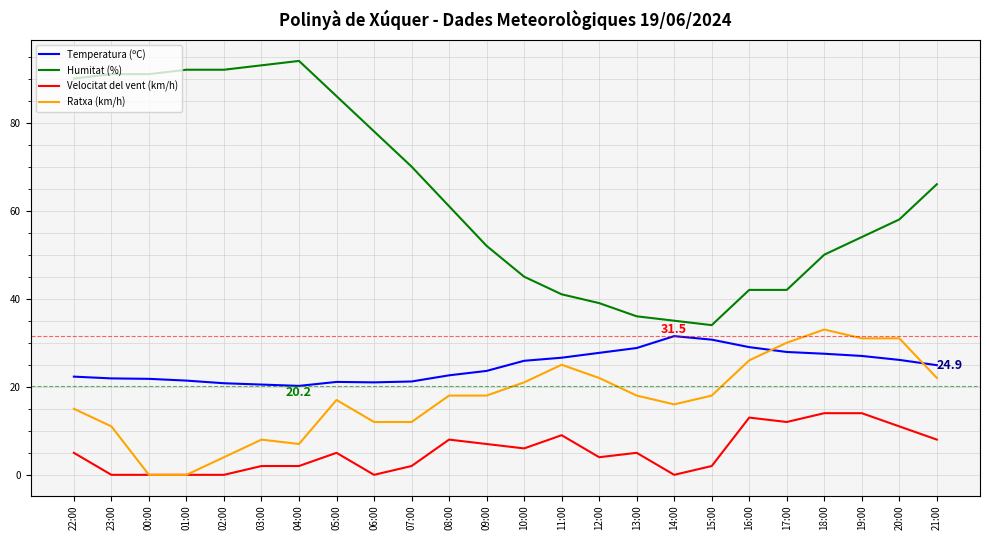

True or false: Velocitat del vent (km/h) and Temperatura (ºC) cross at least once.

False